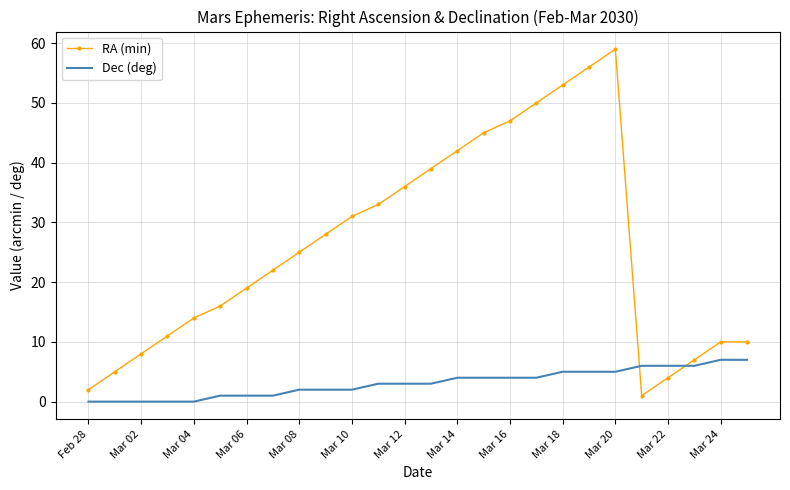

Rank the series by their average value, from highest to lowest.

RA (min), Dec (deg)